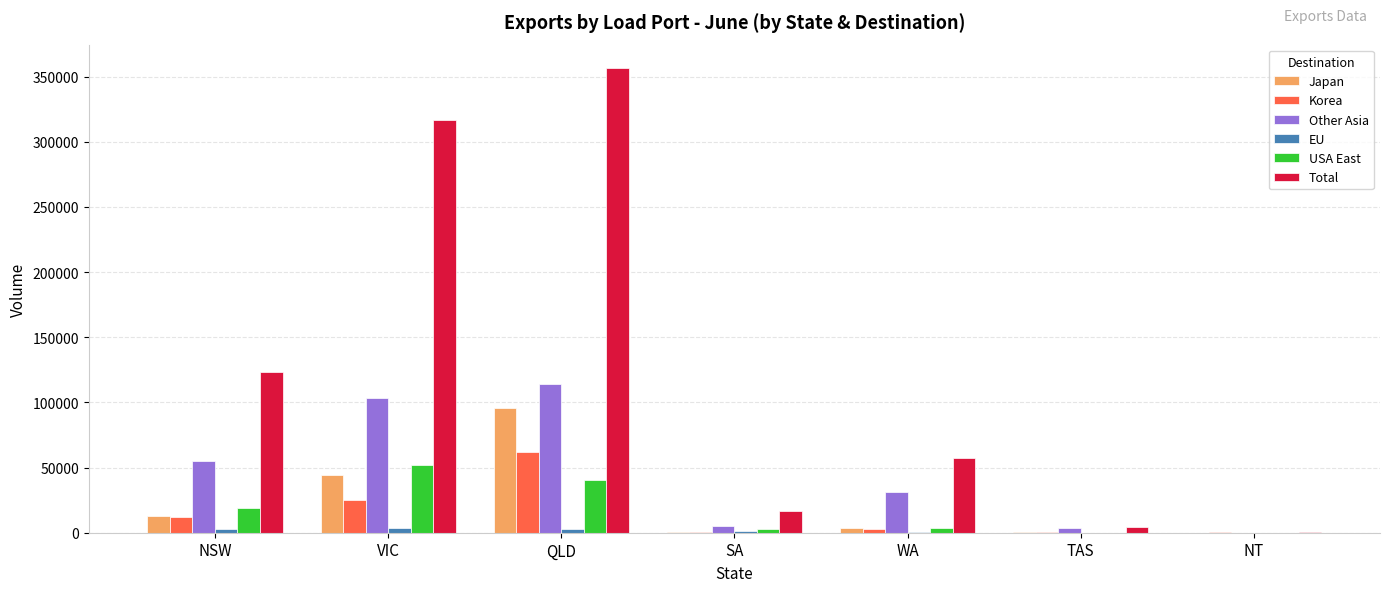

What are all the series names shown in the legend?

Japan, Korea, Other Asia, EU, USA East, Total